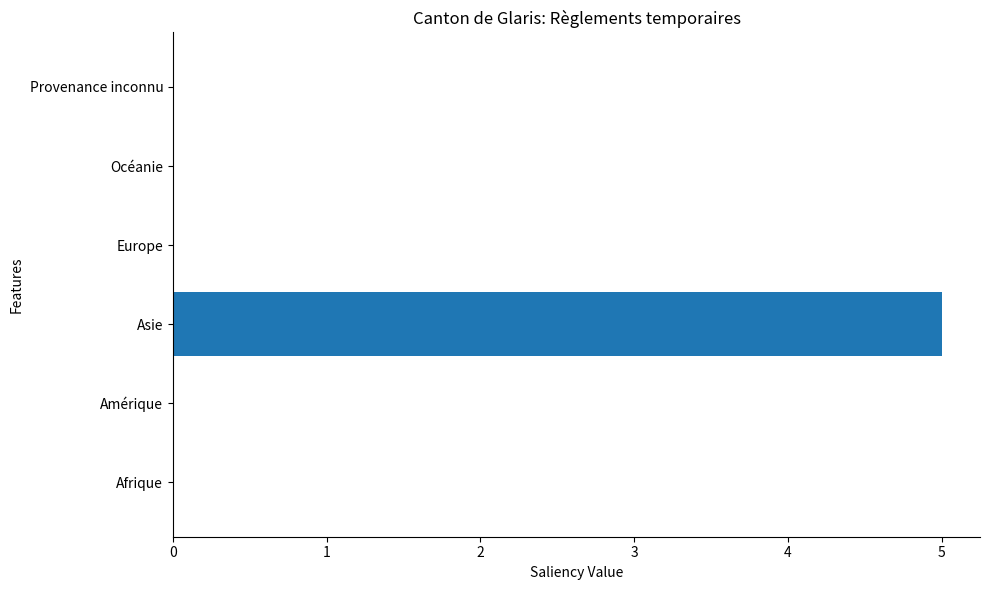

Between Asie and Amérique, which is larger?

Asie